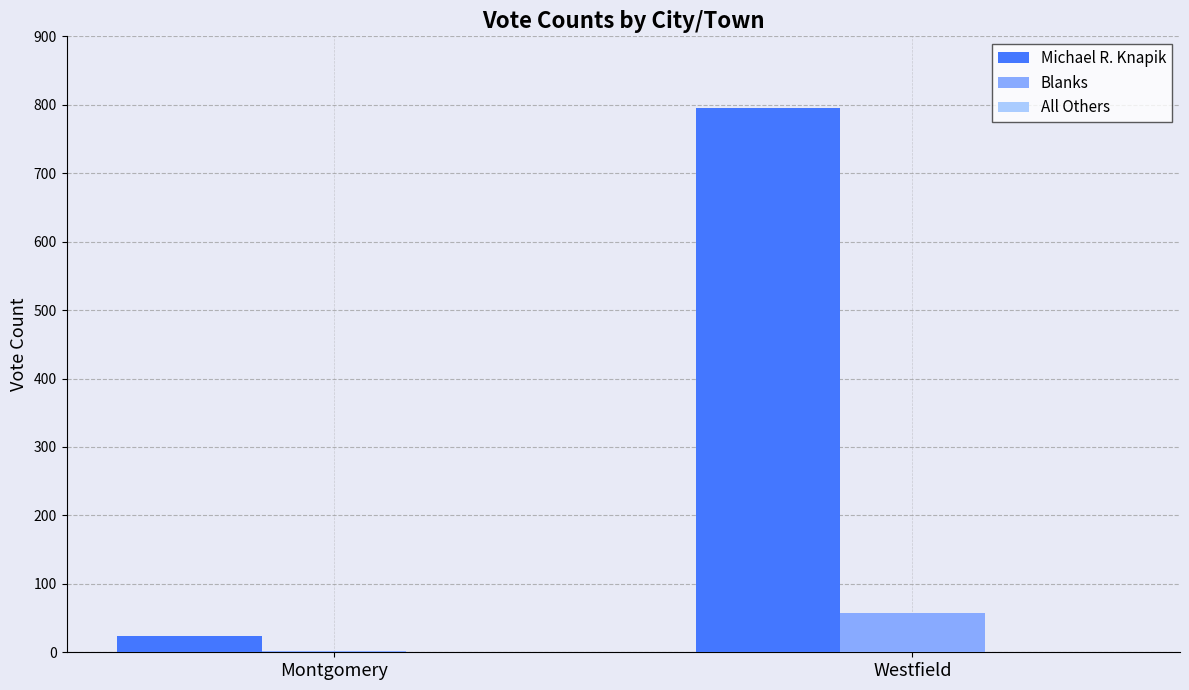

At which label does Blanks reach its peak?

Westfield